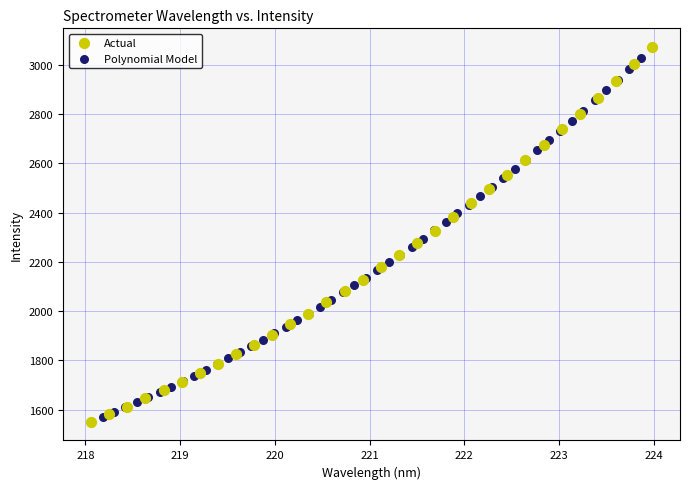

What are all the series names shown in the legend?

Actual, Polynomial Model